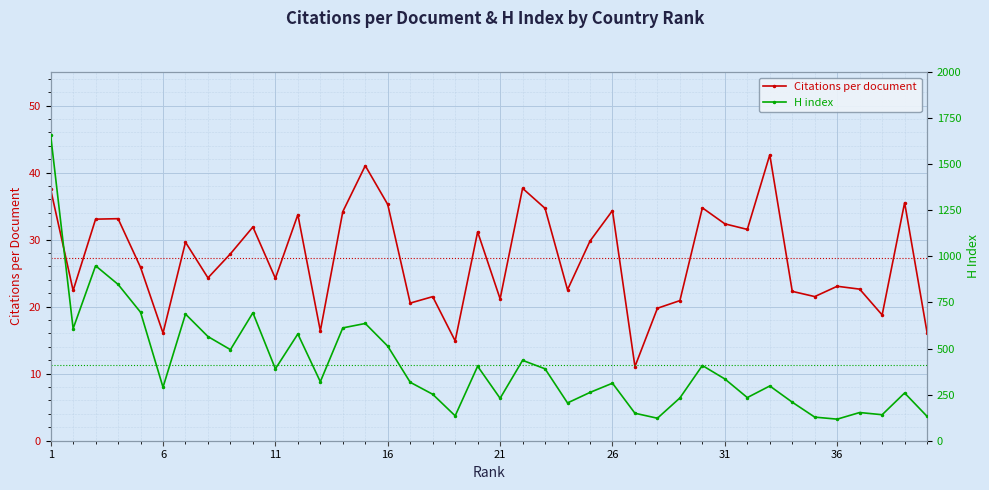

Rank the series by their average value, from lowest to highest.

Citations per document, H index